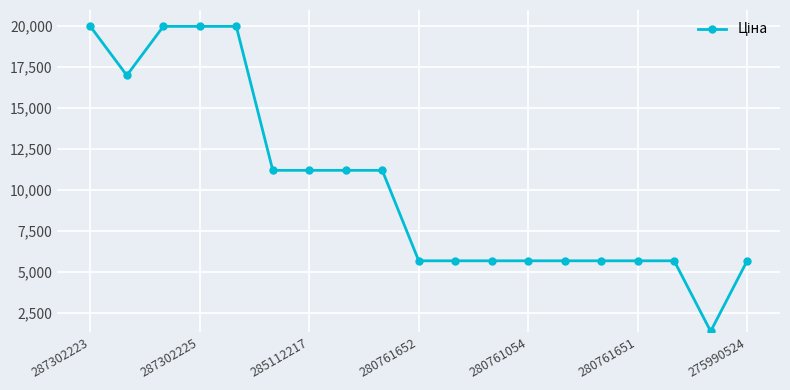

What is the minimum value shown in the chart?

1375.4